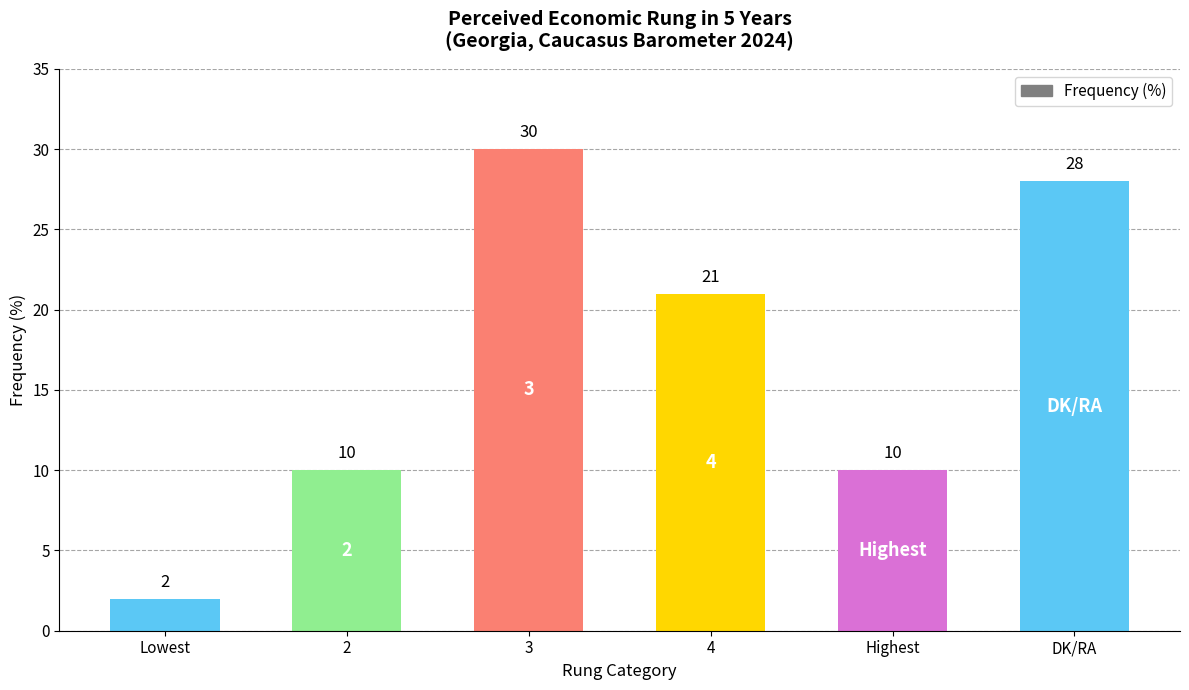

Reading right to left, list all the values displayed in this chart.

DK/RA=28	Highest=10	4=21	3=30	2=10	Lowest=2